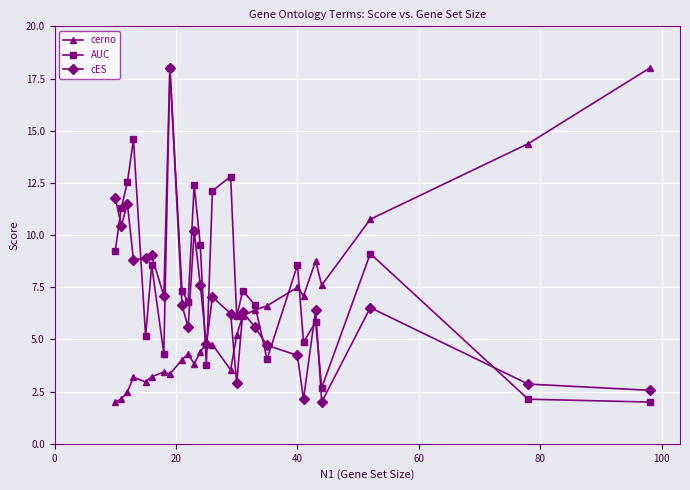

How many series are shown in this chart?

3